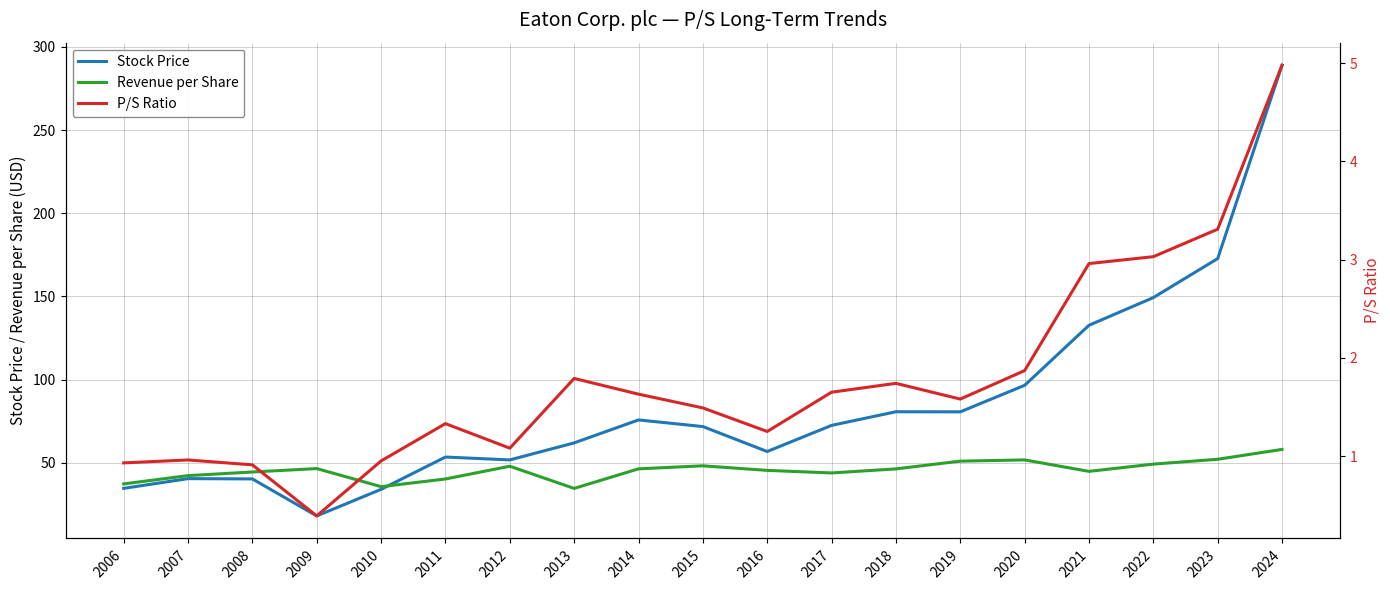

What is the total value across all series at 2013?

98.4